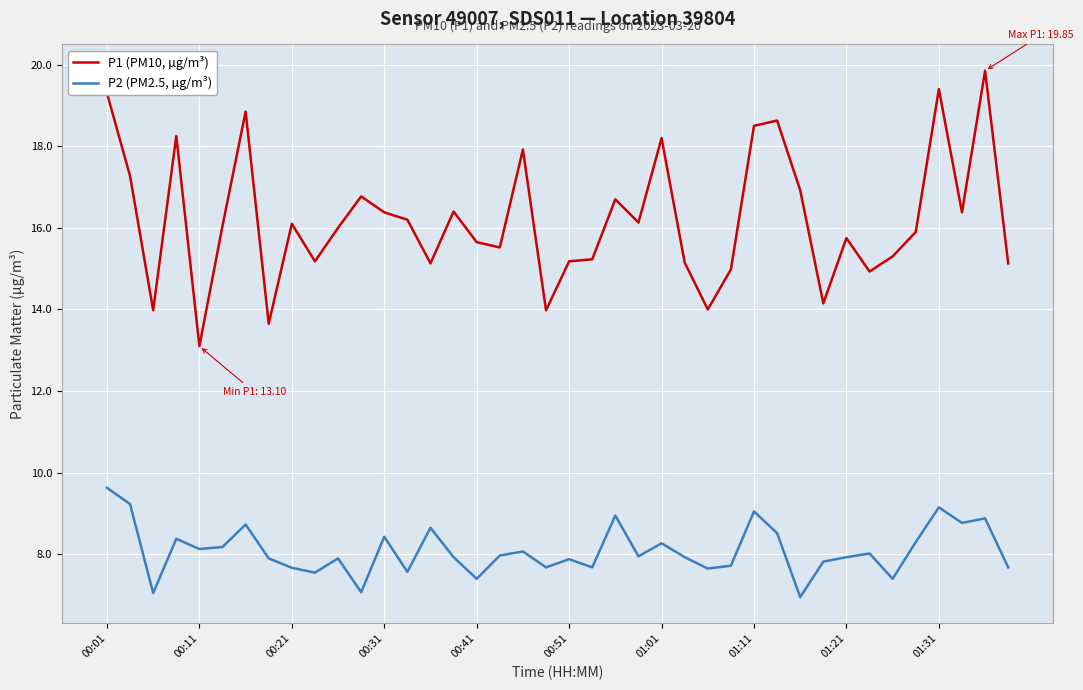

List the series in order of their overall mean, lowest first.

P2 (PM2.5, µg/m³), P1 (PM10, µg/m³)